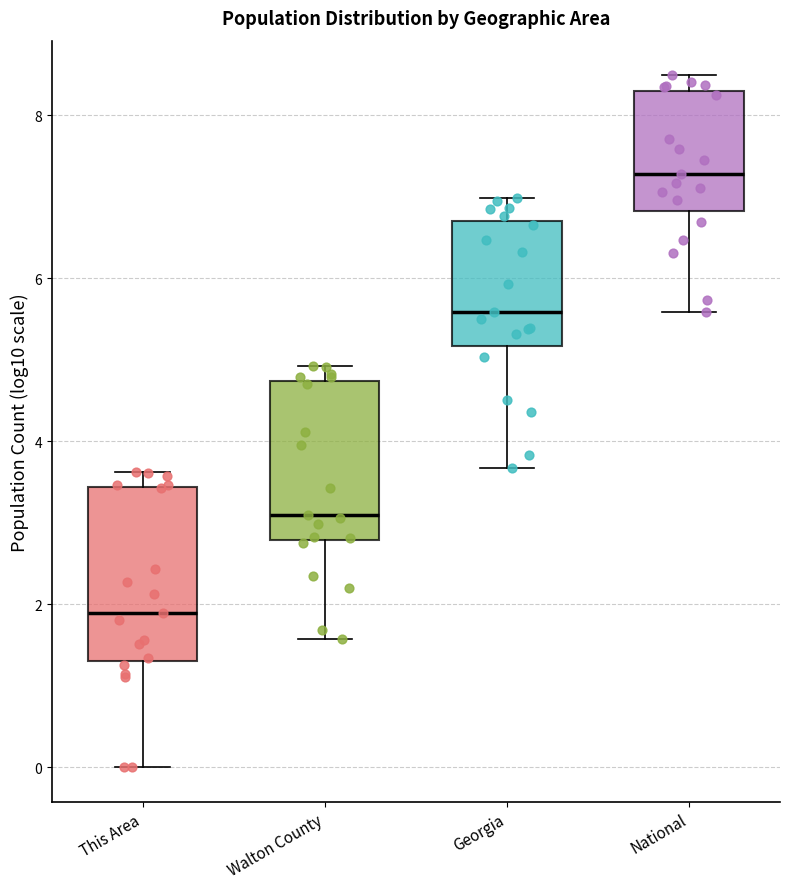

Reading left to right, read every box against the y-axis: the position of its median line, the range the box covers, and the ends of its whiskers. The values are not printed on the chart, so give them approximately, as read against the axis.

This Area: median 1.8, box 1.2 to 3.4, whiskers 0.0 to 3.6
Walton County: median 3.0, box 2.8 to 4.8, whiskers 1.6 to 5.0
Georgia: median 5.6, box 5.2 to 6.8, whiskers 3.6 to 7.0
National: median 7.2, box 6.8 to 8.2, whiskers 5.6 to 8.4